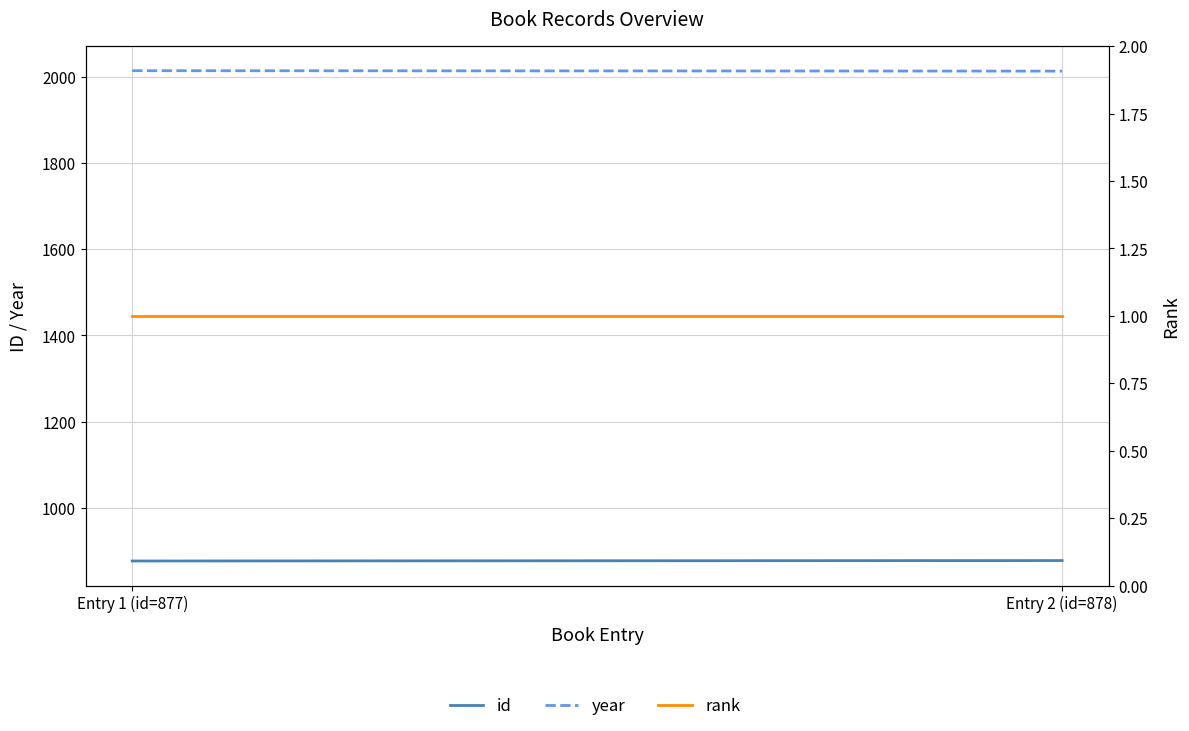

Which category has the lowest value across all series?

Entry 1 (id=877)